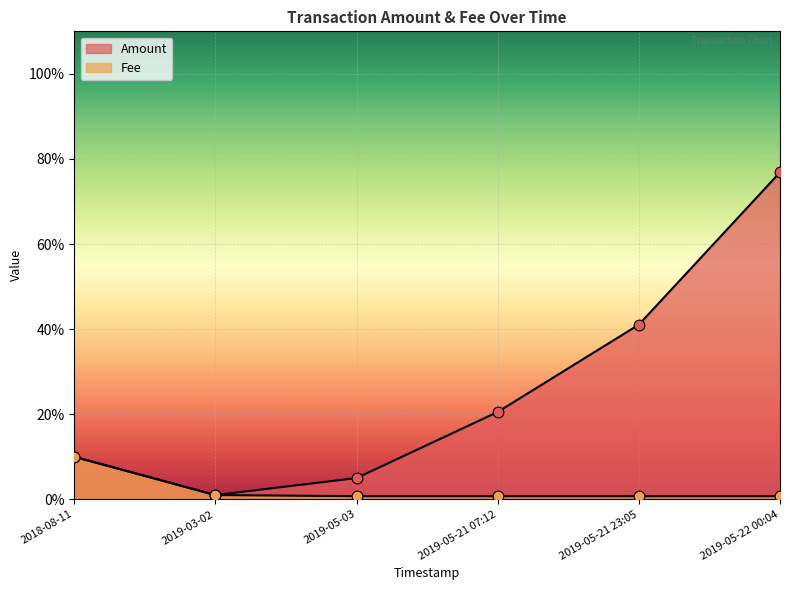

Which series has the widest spread of Y values?

Amount